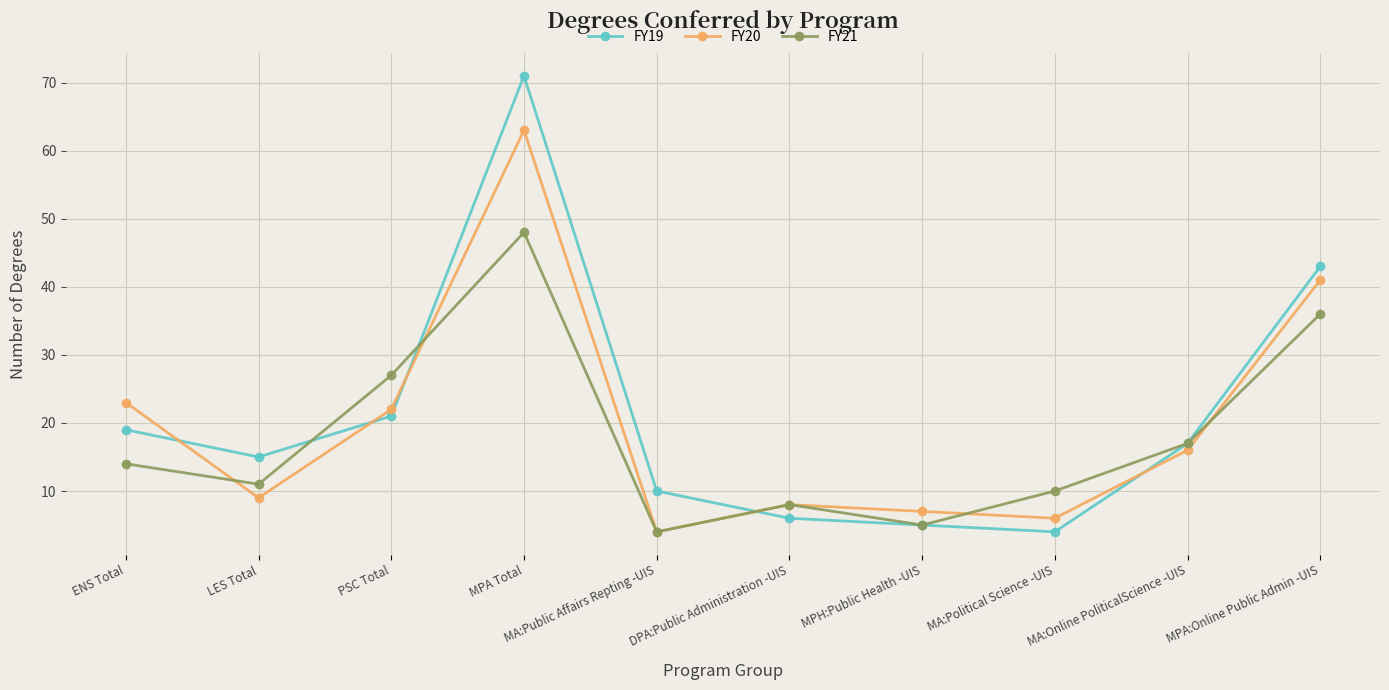

Where is FY19 nearest to the value 37?

MPA:Online Public Admin -UIS